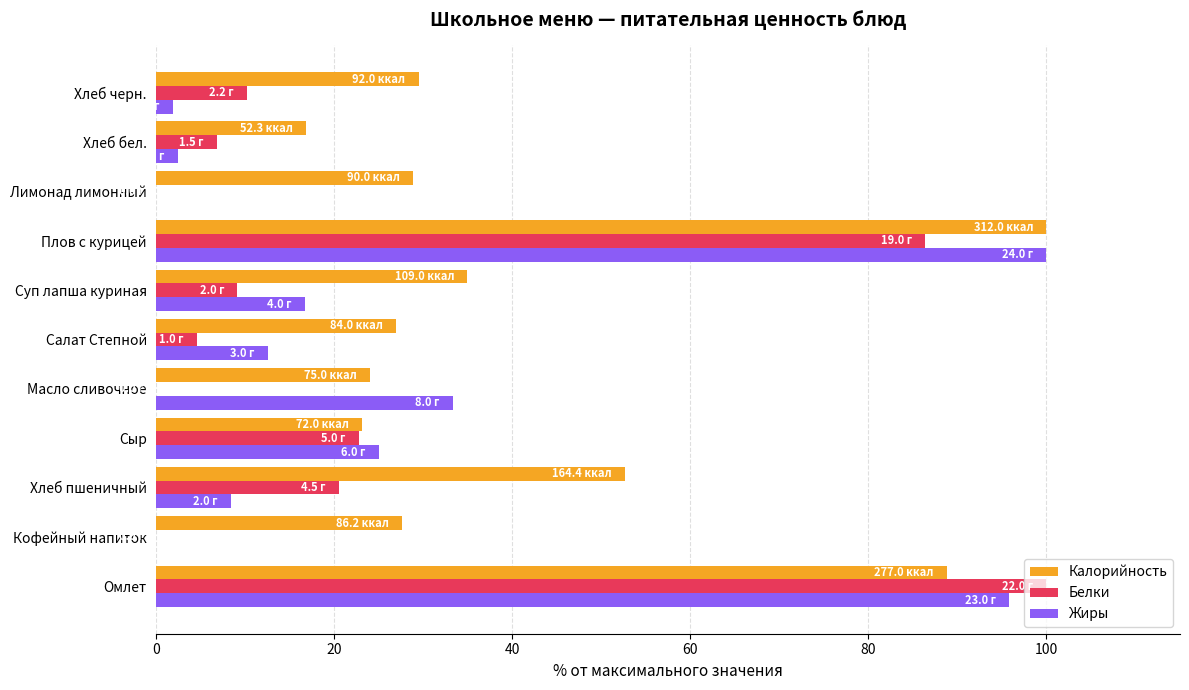

What is the sum of all Жиры values?

295.9